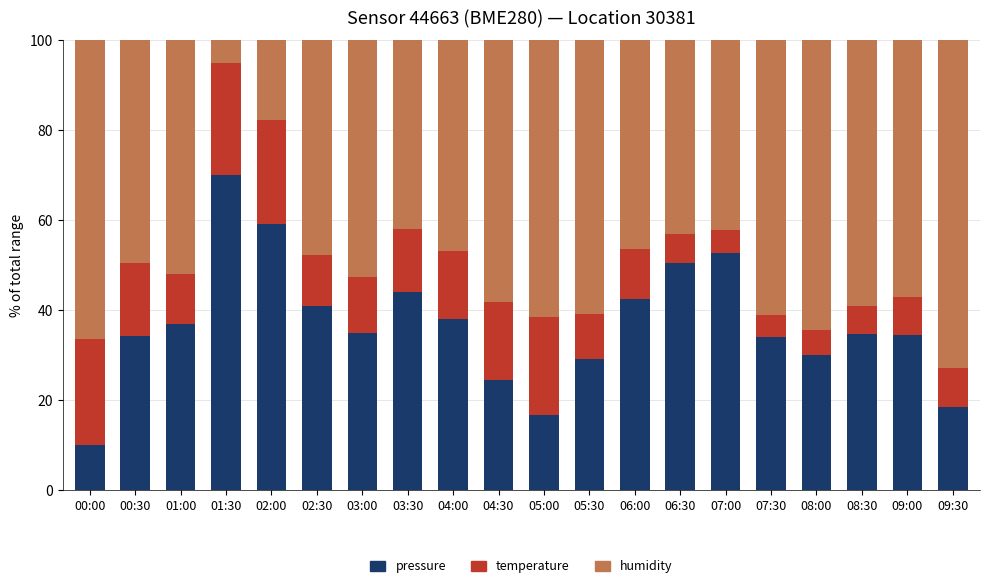

What is the difference between the maximum and minimum values in the pressure series?

60.0